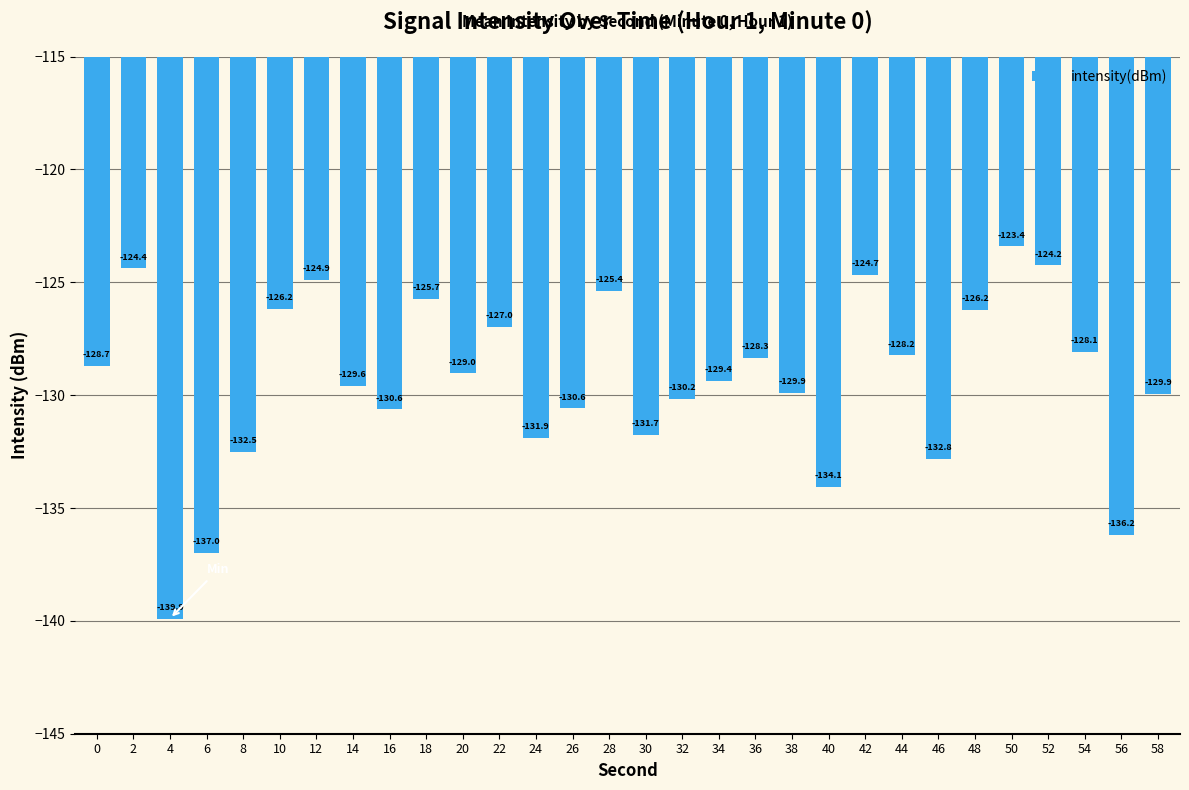

What is the greatest value displayed?

-123.4